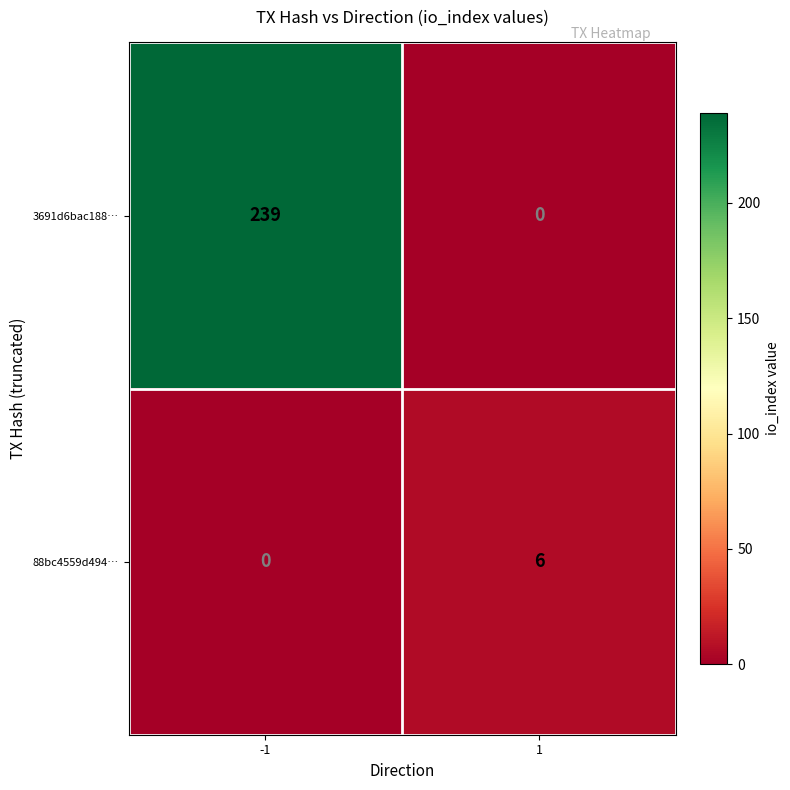

Rank the series by their maximum value, from lowest to highest.

88bc4559d494…, 3691d6bac188…